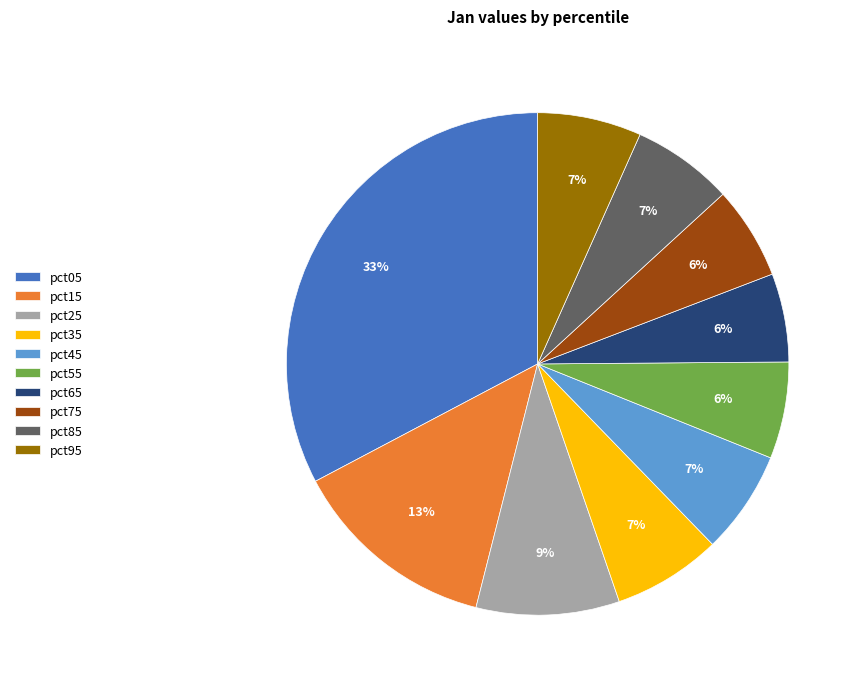

Does any single category account for the majority?

No